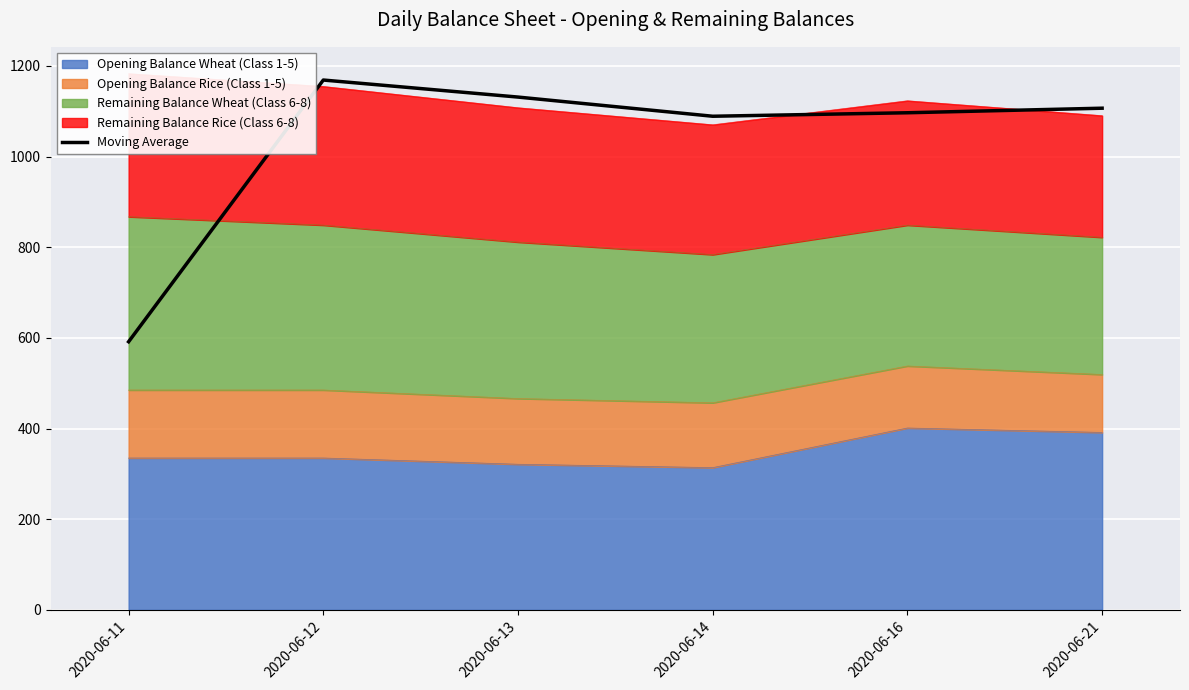

At which category does the data reach its first local peak?

2020-06-12